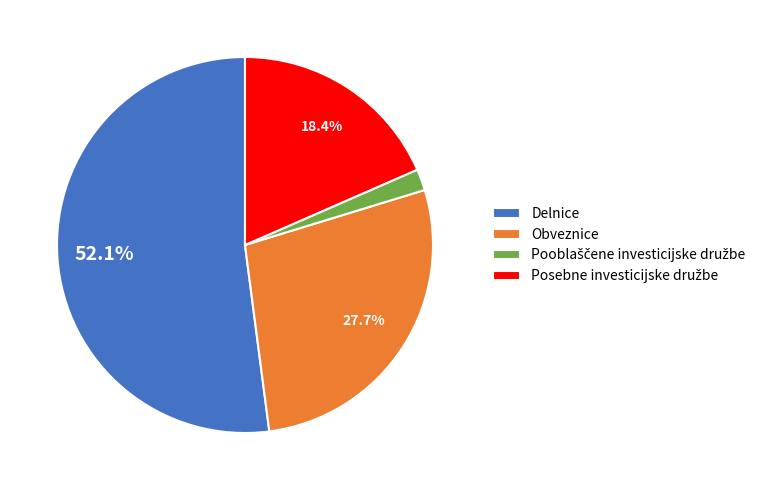

What portion of the pie excludes Obveznice?

72.3%